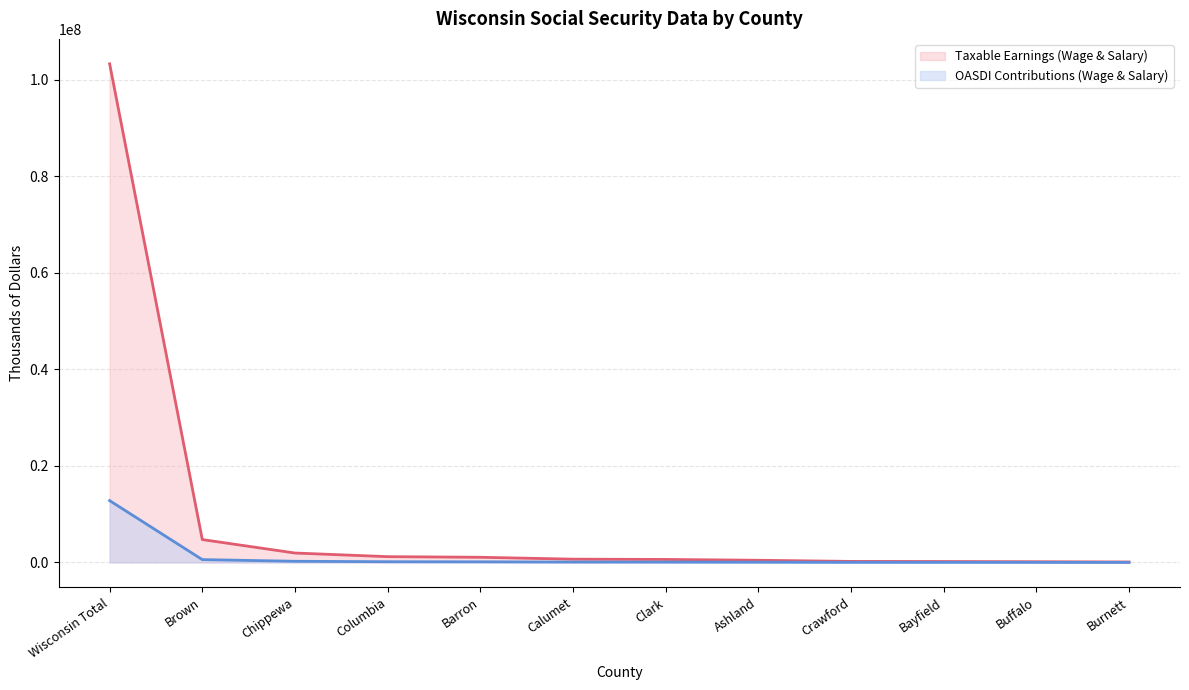

How many lines are shown in the chart?

2